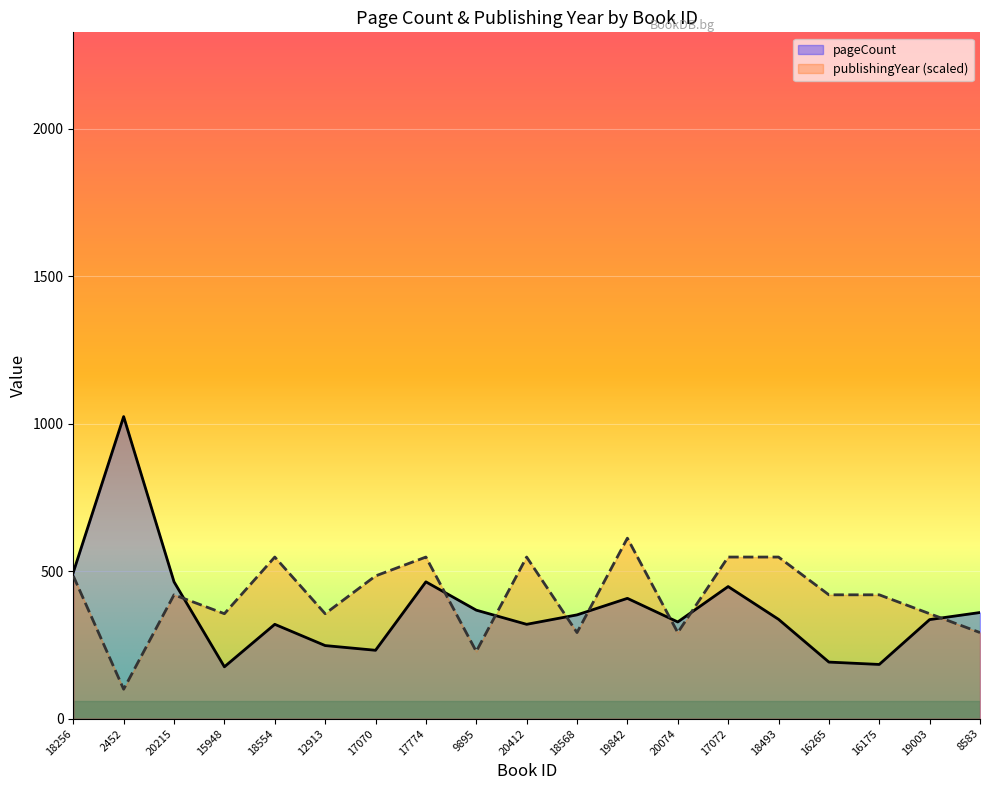

At which category is the sum across all series the highest?

2452